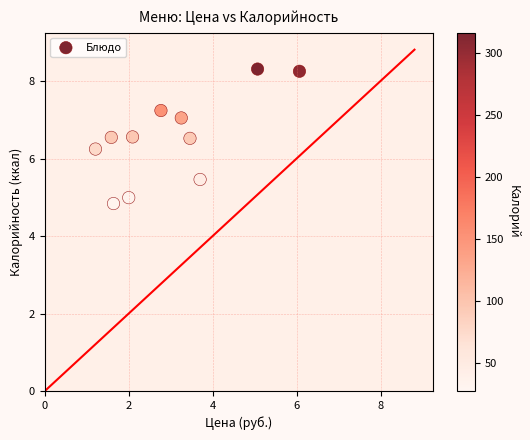

What Y value in the scatter plot is closest to 6?

6.2